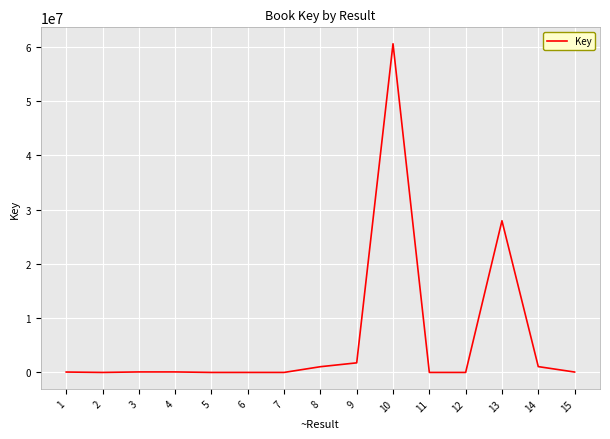

What is the maximum value shown in the chart?

60563965